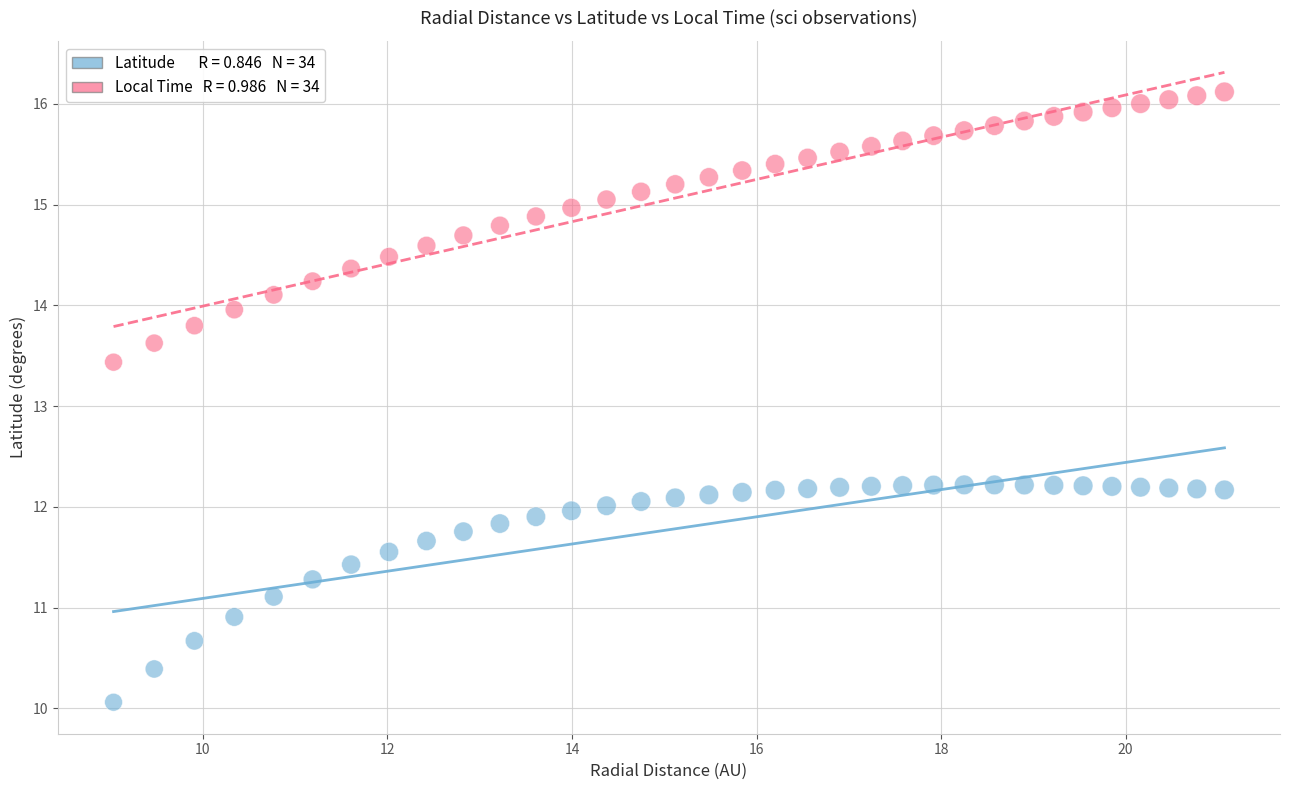

Across all series, what Y value is closest to 13?

13.4